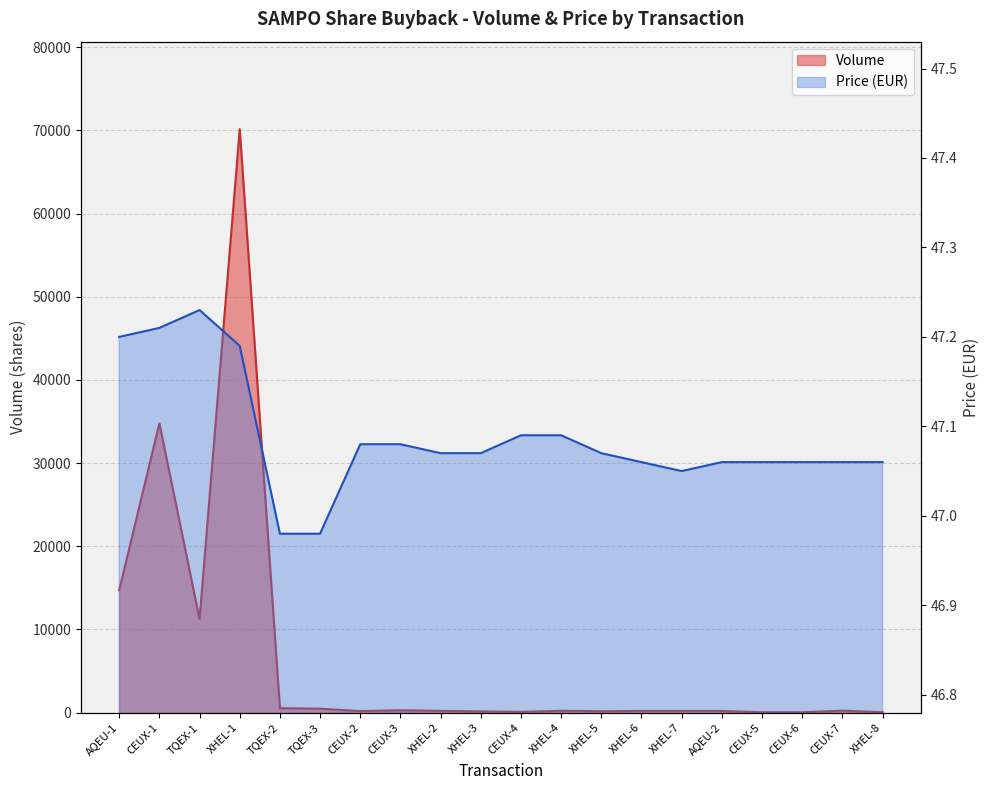

Reading left to right, list all the values displayed in this chart.

Volume: AQEU-1=14725.0	CEUX-1=34768.0	TQEX-1=11244.0	XHEL-1=70140.0	TQEX-2=536.0	TQEX-3=471.0	CEUX-2=188.0	CEUX-3=283.0	XHEL-2=214.0	XHEL-3=147.0	CEUX-4=91.0	XHEL-4=224.0	XHEL-5=172.0	XHEL-6=204.0	XHEL-7=202.0	AQEU-2=200.0	CEUX-5=48.0	CEUX-6=47.0	CEUX-7=237.0	XHEL-8=53.0
Price: AQEU-1=47.2	CEUX-1=47.2	TQEX-1=47.2	XHEL-1=47.2	TQEX-2=47.0	TQEX-3=47.0	CEUX-2=47.1	CEUX-3=47.1	XHEL-2=47.1	XHEL-3=47.1	CEUX-4=47.1	XHEL-4=47.1	XHEL-5=47.1	XHEL-6=47.1	XHEL-7=47.0	AQEU-2=47.1	CEUX-5=47.1	CEUX-6=47.1	CEUX-7=47.1	XHEL-8=47.1